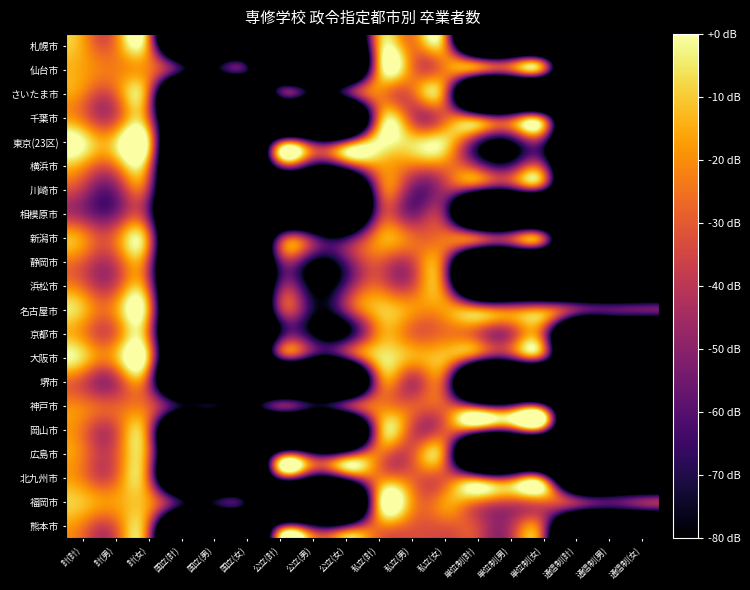

At which category is the sum across all series the highest?

計(計)